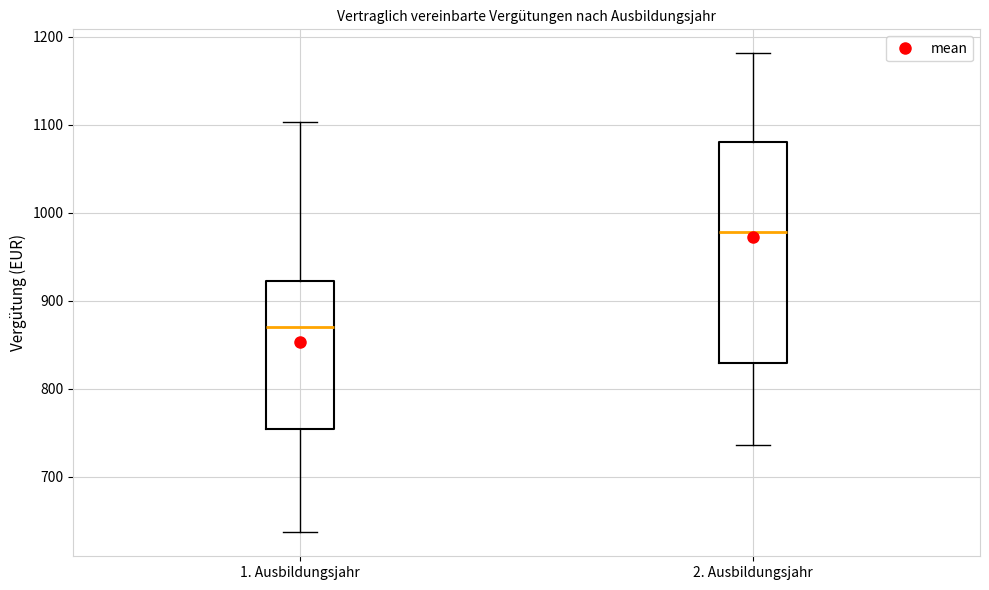

Reading left to right, read every box against the y-axis: the position of its median line, the range the box covers, and the ends of its whiskers. The values are not printed on the chart, so give them approximately, as read against the axis.

1. Ausbildungsjahr: median 870, box 750 to 920, whiskers 640 to 1100
2. Ausbildungsjahr: median 980, box 830 to 1080, whiskers 740 to 1180